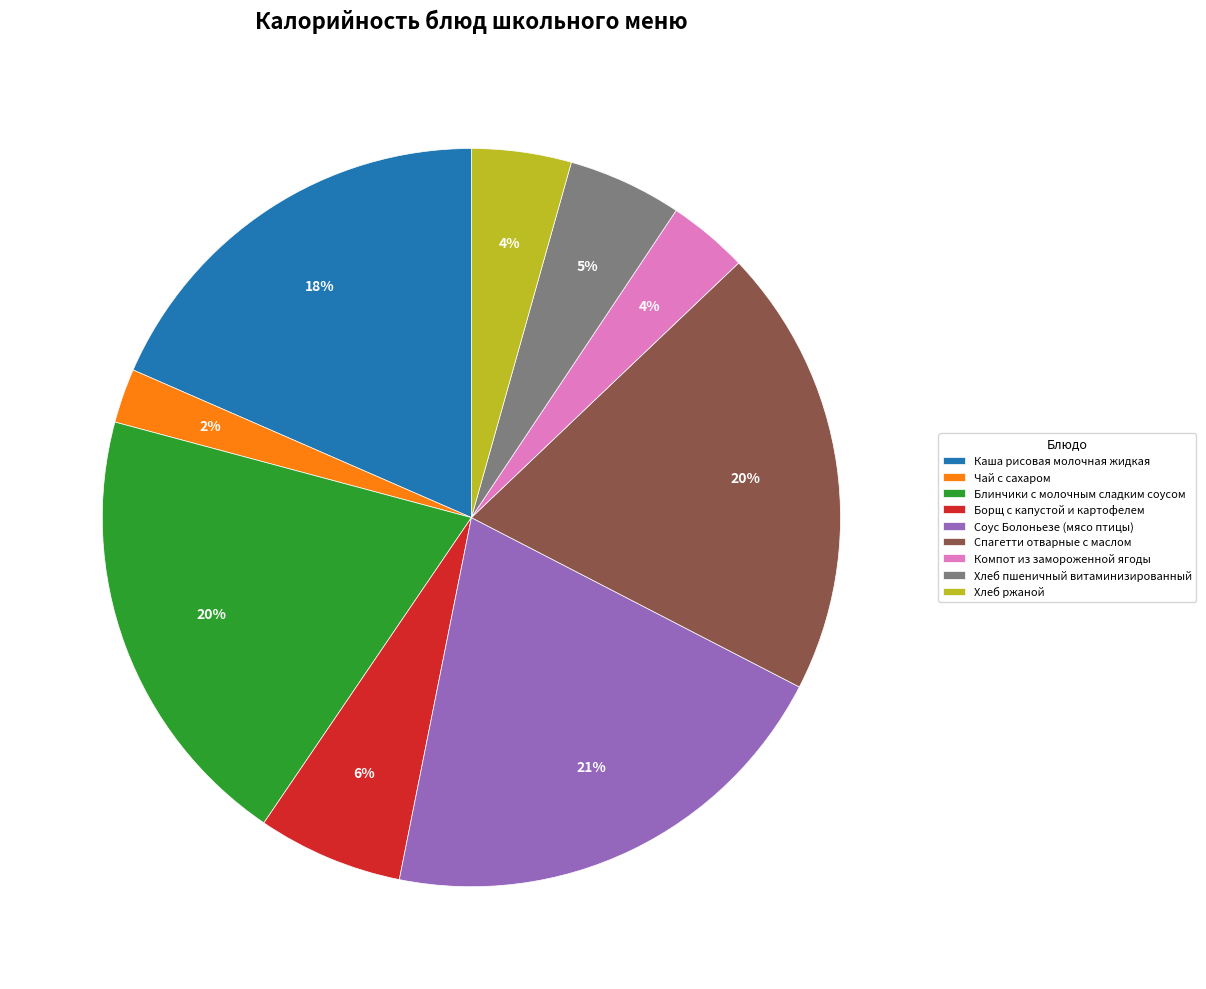

Which category has the smallest portion of the pie?

Чай с сахаром